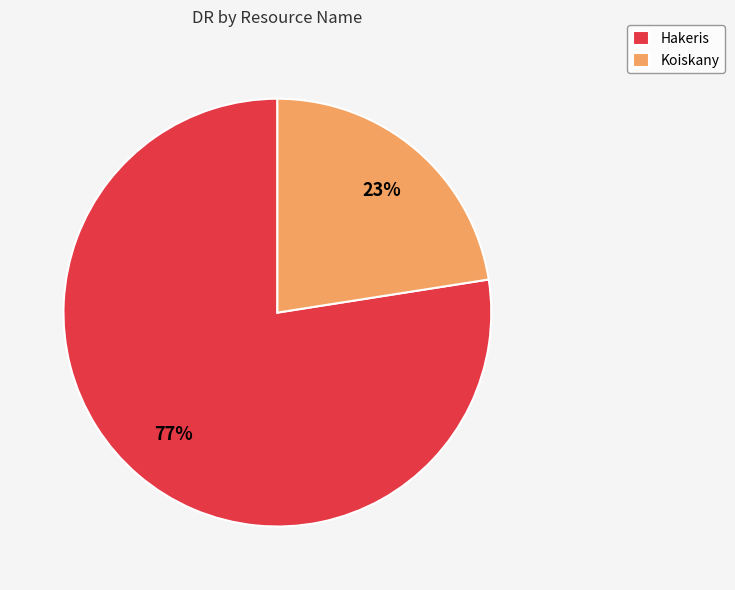

What is the smallest slice in the pie chart?

Koiskany